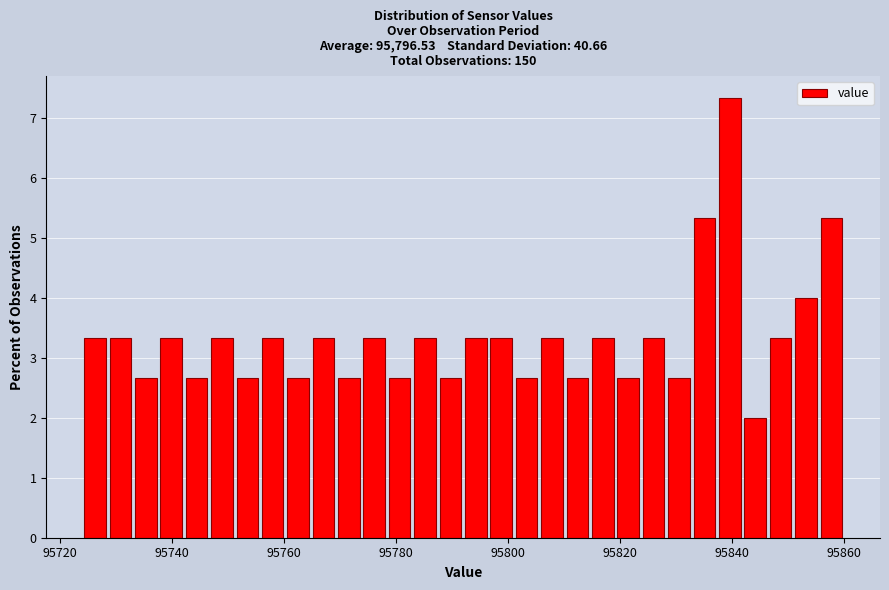

Read against the x-axis, roughly where is the centre of the tallest bar?

95840